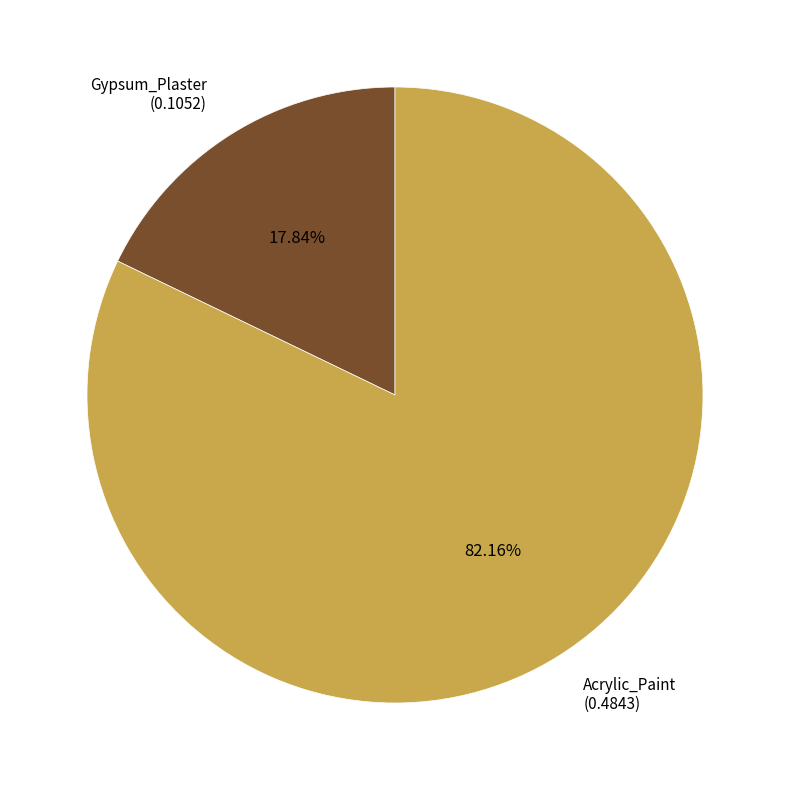

Which slice is the smallest?

Gypsum_Plaster